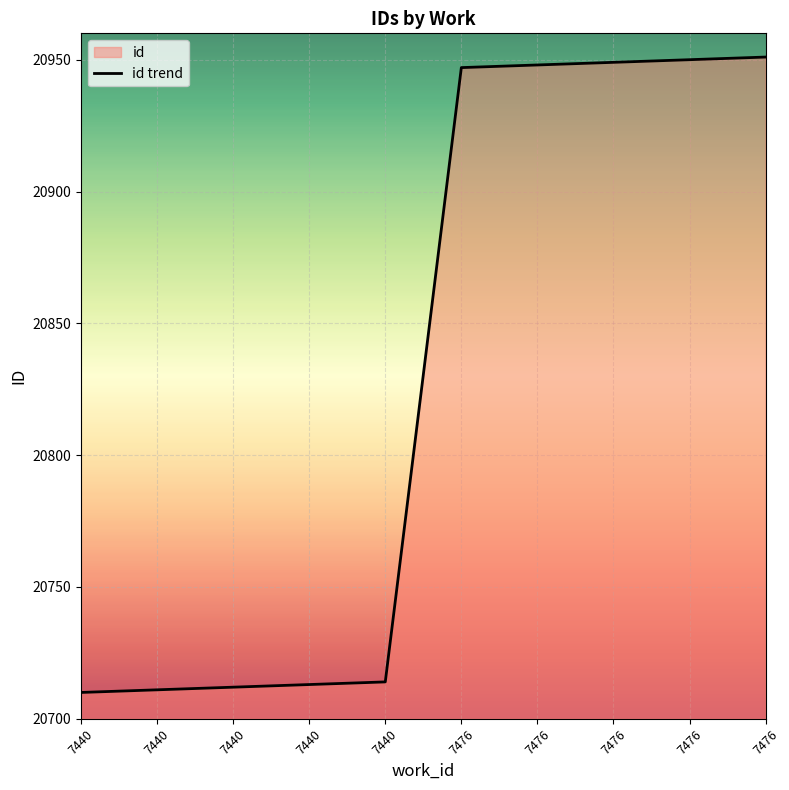

What is the smallest value displayed?

20710